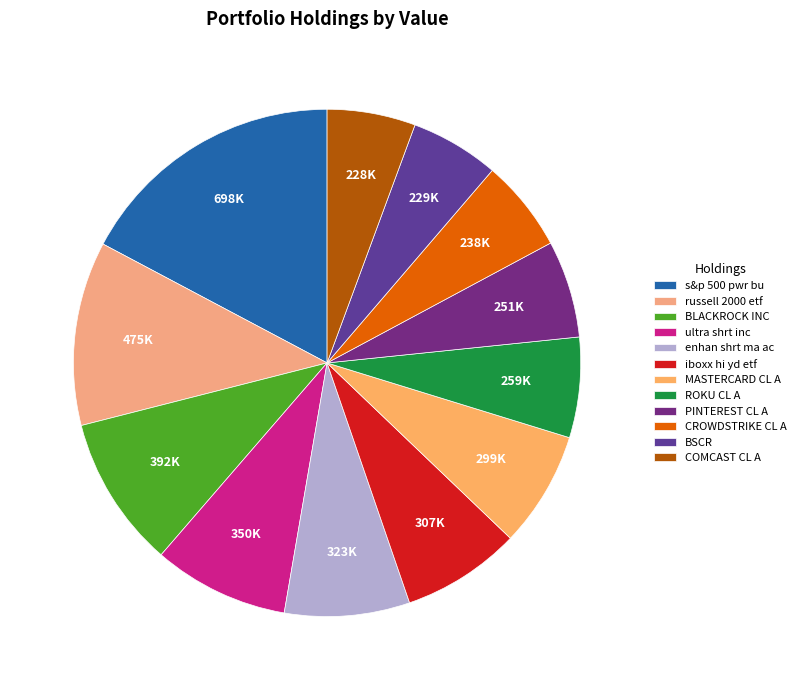

How many segments does this pie chart have?

12